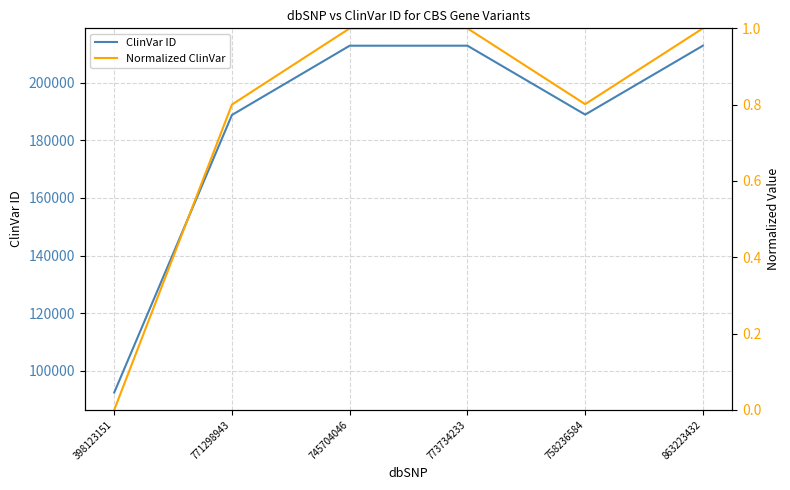

What is the label of the 1st point from the right?

863223432